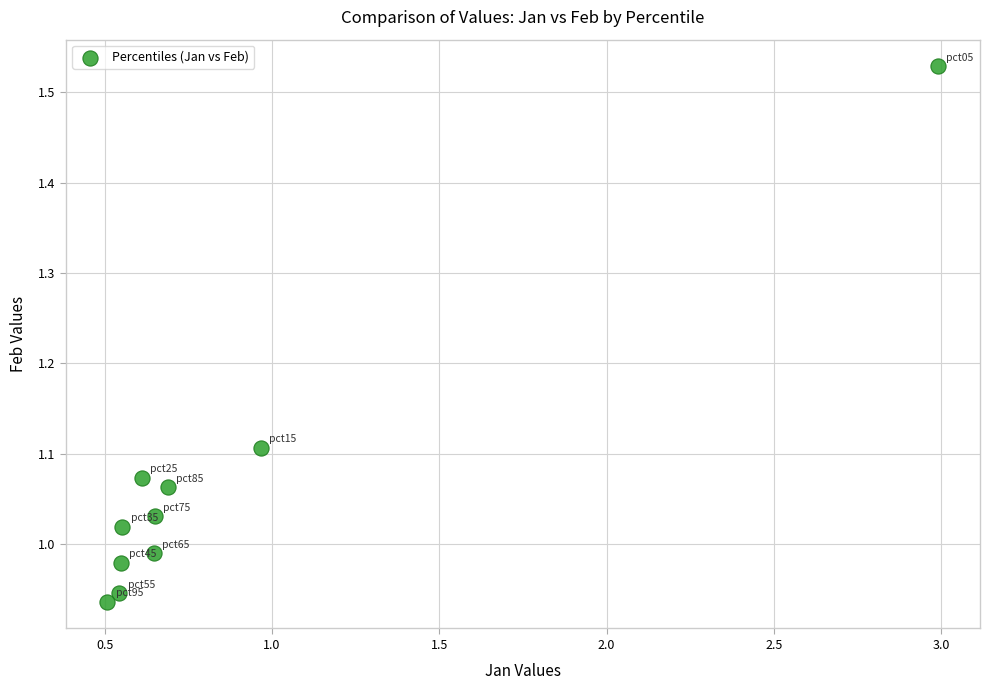

What is the range of Y values (max minus min)?

0.6